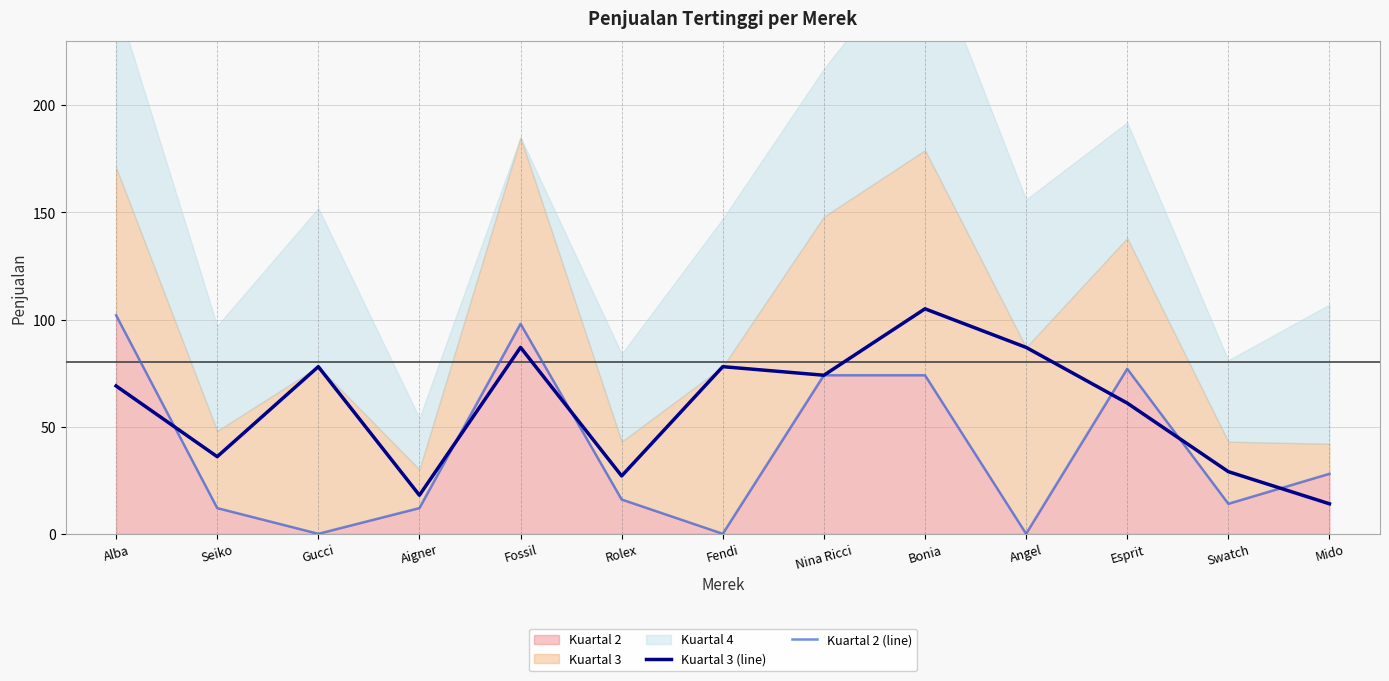

What is the sum of the Kuartal 3 (line) values at Fendi and Aigner?

96